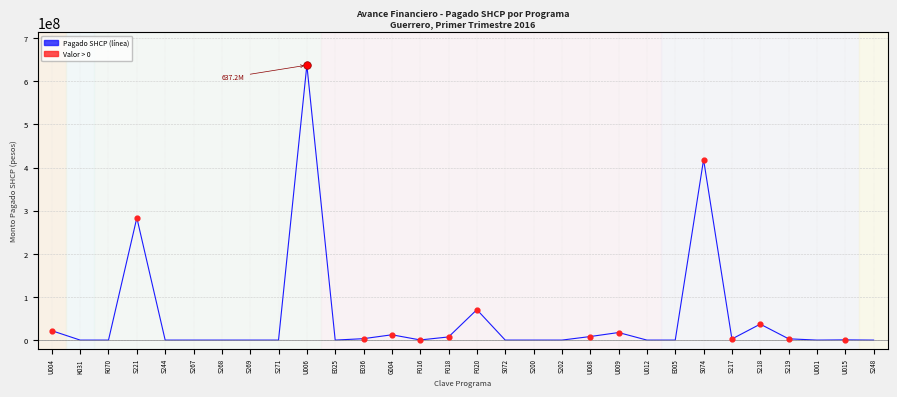

What is the change in value from S072 to U009?

+17544437.9